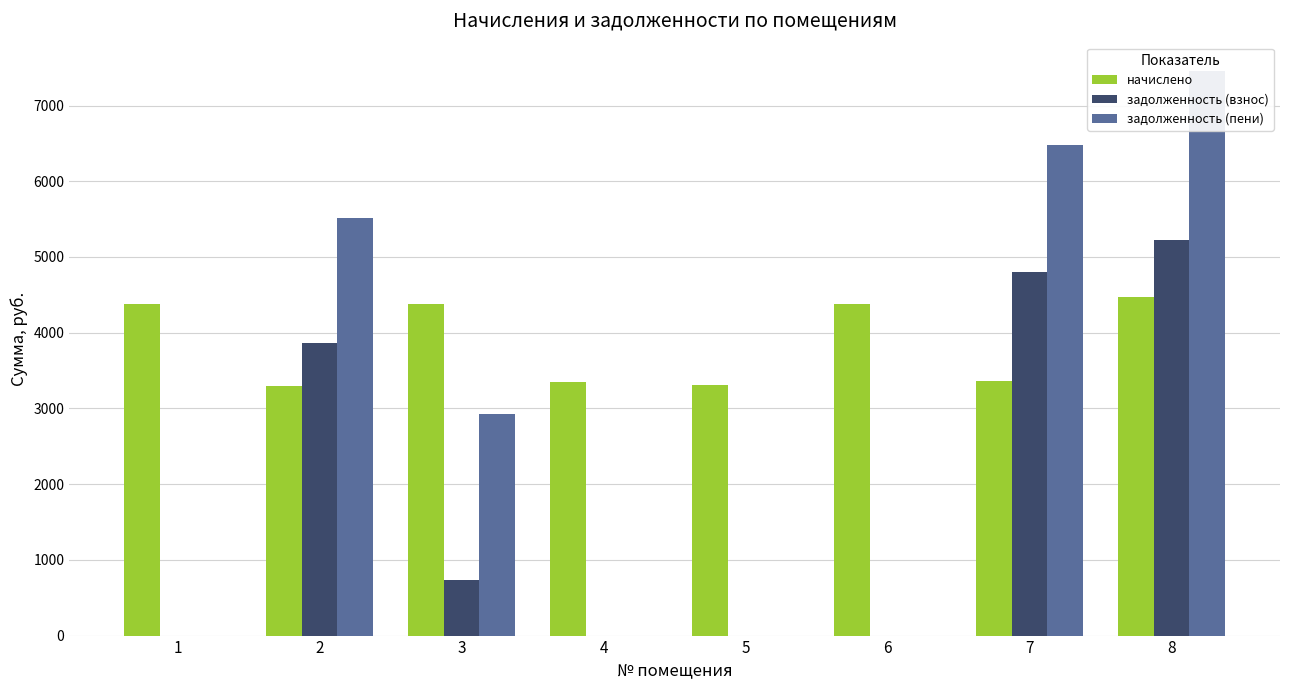

Reading left to right, list all the values displayed in this chart.

начислено: 1=4380.1	2=3295.4	3=4380.1	4=3353.4	5=3312.0	6=4380.1	7=3361.7	8=4471.2
задолженность (взнос): 1=0.0	2=3864.1	3=730.0	4=0.0	5=0.0	6=0.0	7=4798.9	8=5222.1
задолженность (пени): 1=0.0	2=5511.9	3=2920.1	4=0.0	5=0.0	6=0.0	7=6479.8	8=7457.7